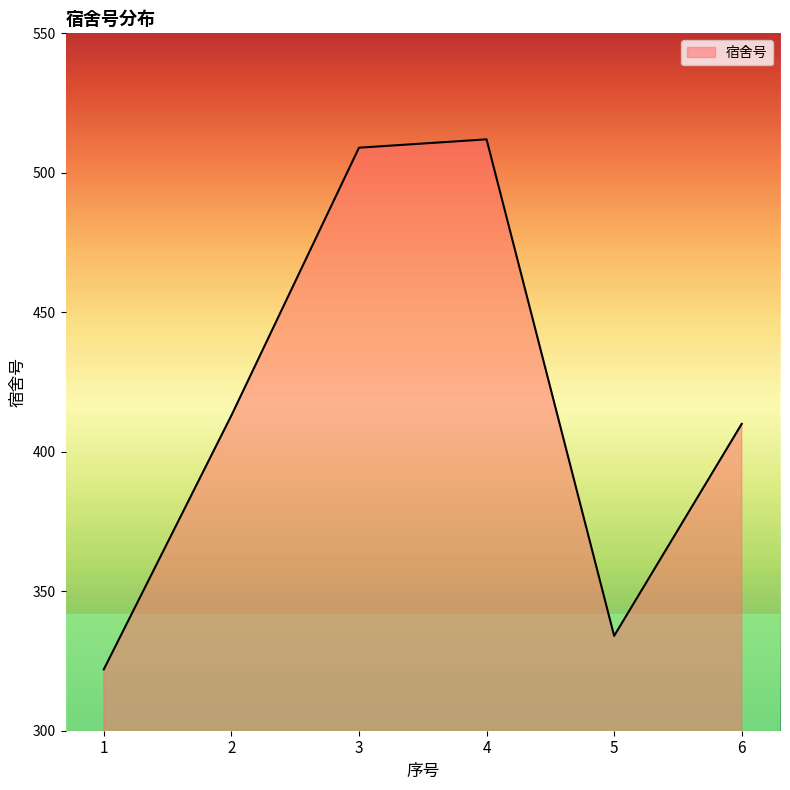

Rank the categories by value from highest to lowest.

4, 3, 2, 6, 5, 1